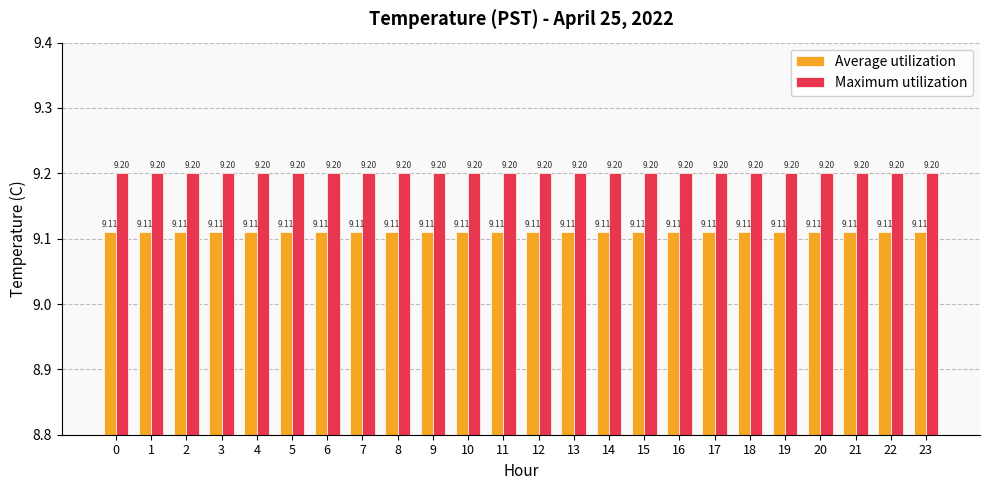

Is it true that Average utilization equals 9.1 at 1?

True